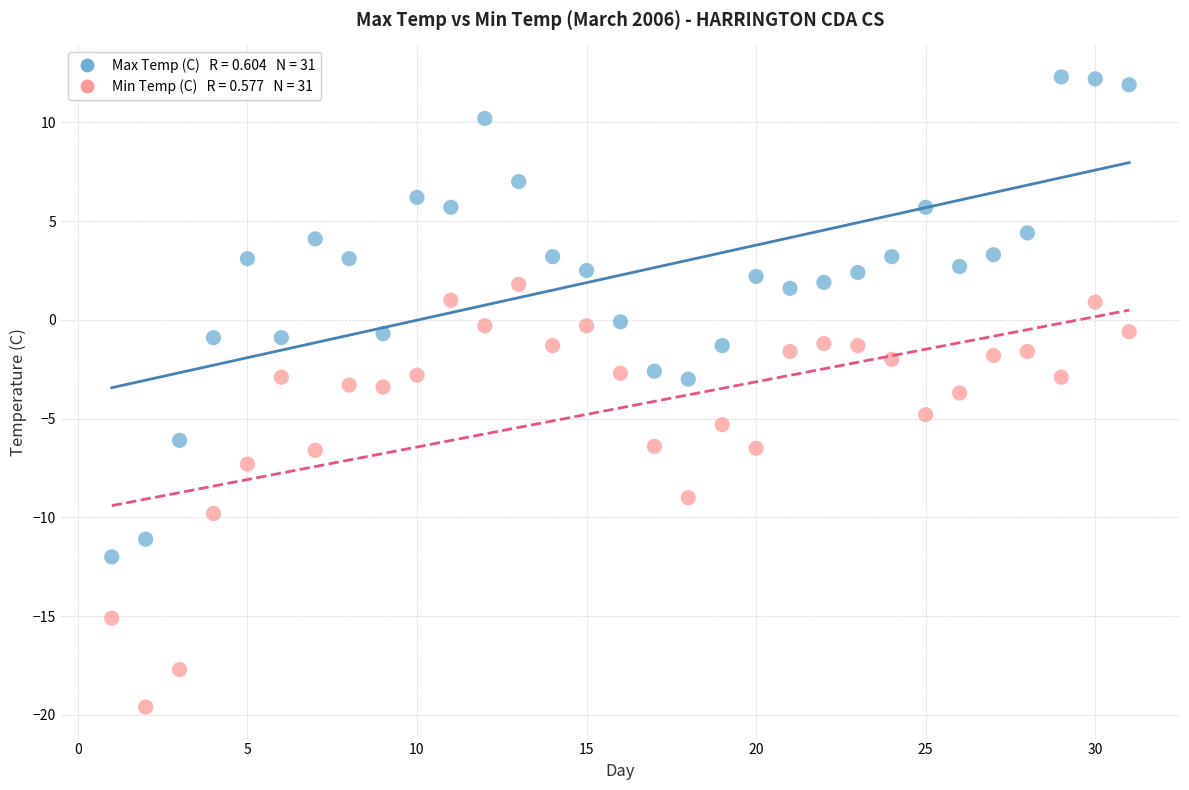

Across all data points, what is the range of X values (max minus min)?

30.0